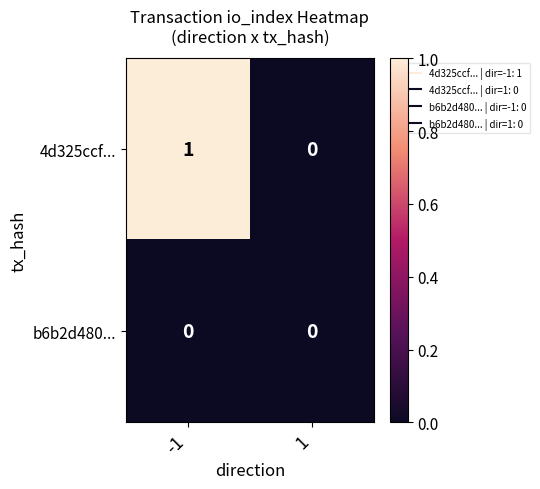

The value of 4d325ccf... at -1 is 2. True or false?

False